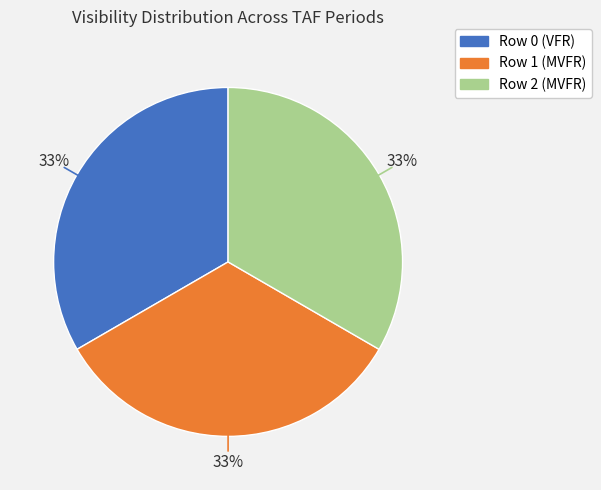

True or false: Row 0 (VFR) accounts for 33% of the total.

True